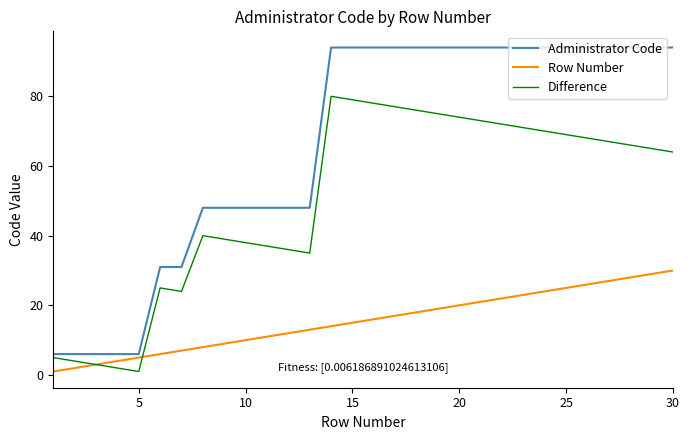

Which series has the largest range (max minus min)?

Administrator Code